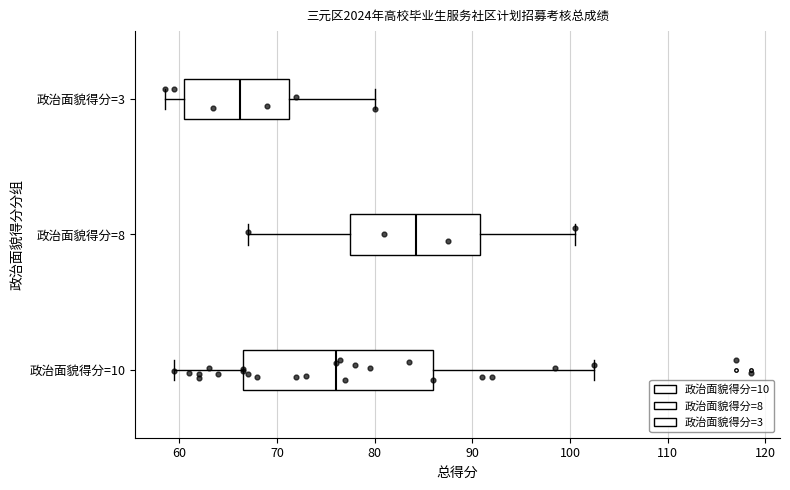

Reading bottom to top, transcribe this box plot: for each box, give where its median line is, the range the box spans, and where its two whiskers end, as read against the x-axis. The values are not printed on the chart, so give them approximately, as read against the axis.

政治面貌得分=10: median 76, box 67 to 86, whiskers 60 to 103
政治面貌得分=8: median 84, box 78 to 91, whiskers 67 to 101
政治面貌得分=3: median 66, box 61 to 71, whiskers 59 to 80